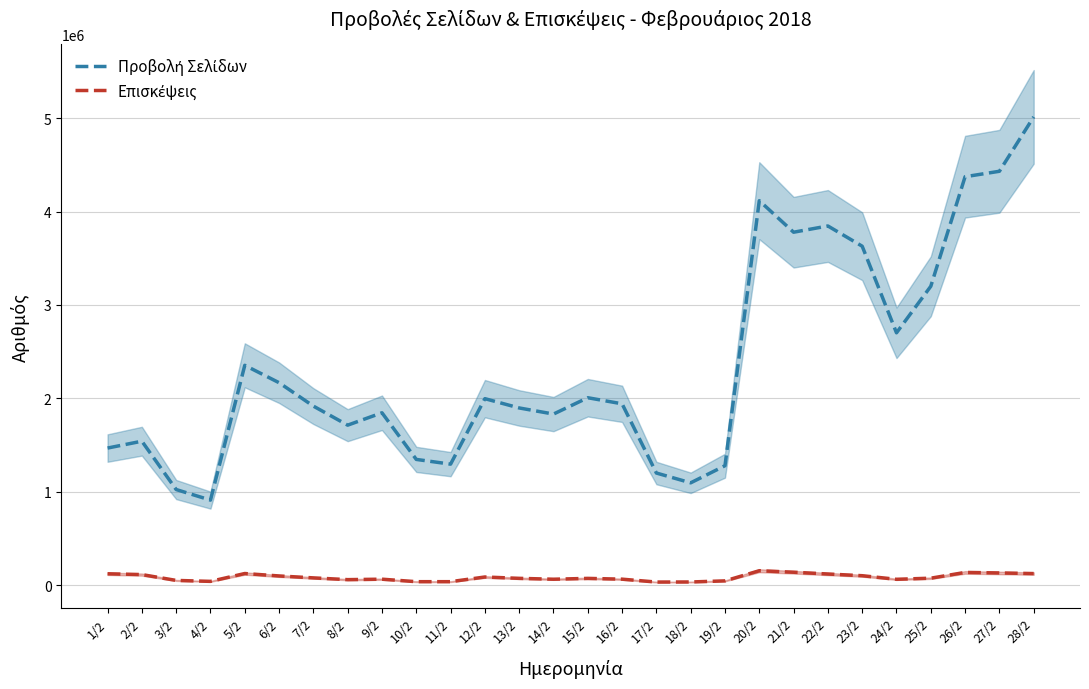

What is the spread (max minus min) of values at 26/2?

4234877